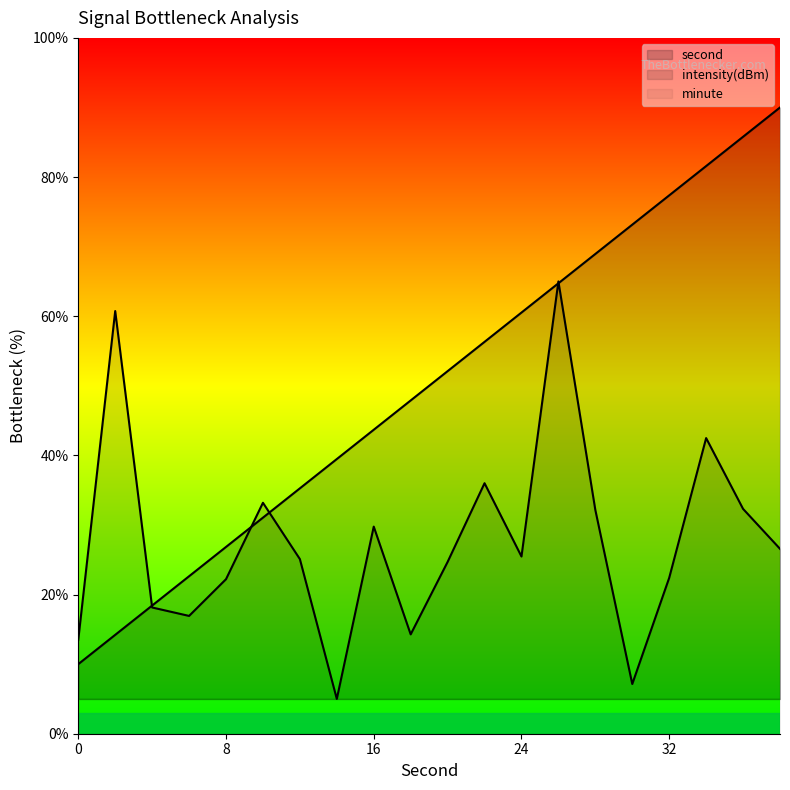

At which category does intensity(dBm) reach its first local peak?

2